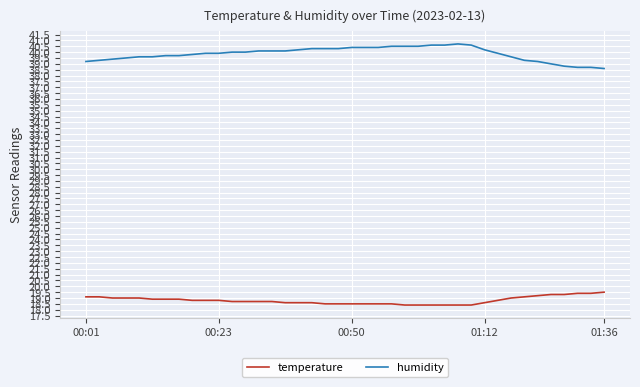

List the series in order of their peak value, highest first.

humidity, temperature